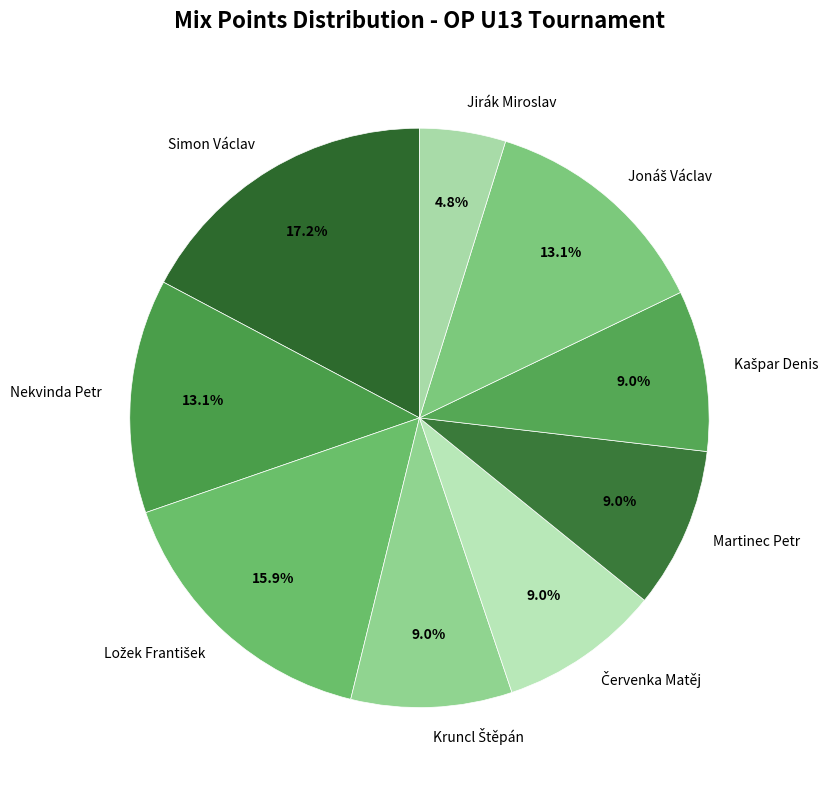

To the nearest percent, what is the average slice percentage?

11%